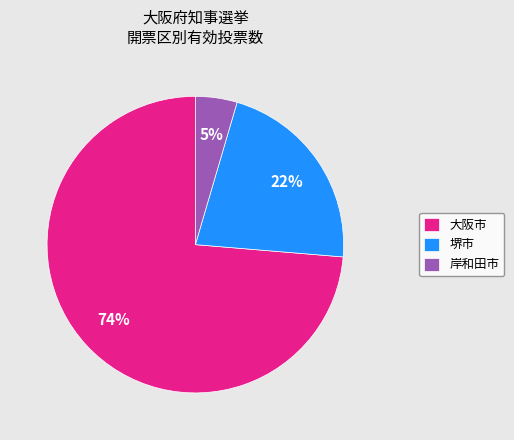

To the nearest percent, what percentage of the pie is 岸和田市?

5%